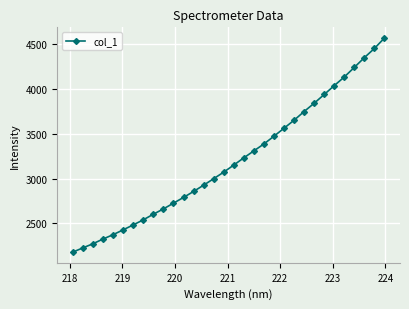

What is the difference between the maximum and second lowest values?

2337.7